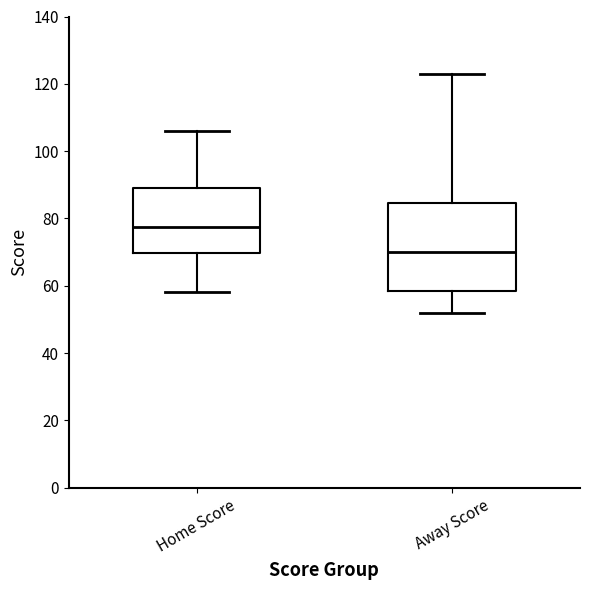

Reading left to right, transcribe this box plot: for each box, give where its median line is, the range the box spans, and where its two whiskers end, as read against the y-axis. The values are not printed on the chart, so give them approximately, as read against the axis.

Home Score: median 78, box 70 to 90, whiskers 58 to 106
Away Score: median 70, box 58 to 84, whiskers 52 to 124